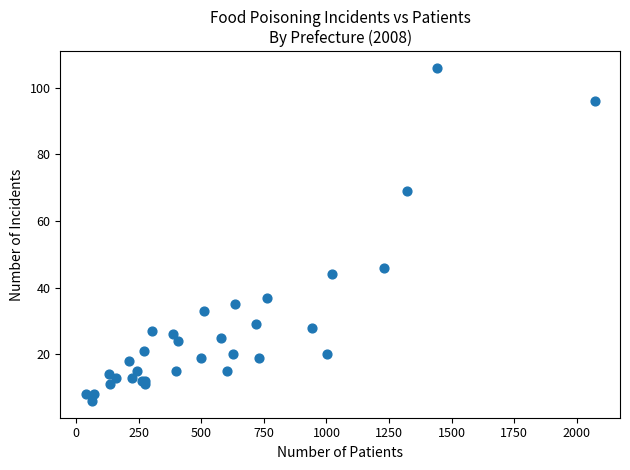

What Y value in the scatter plot is closest to 56?

46